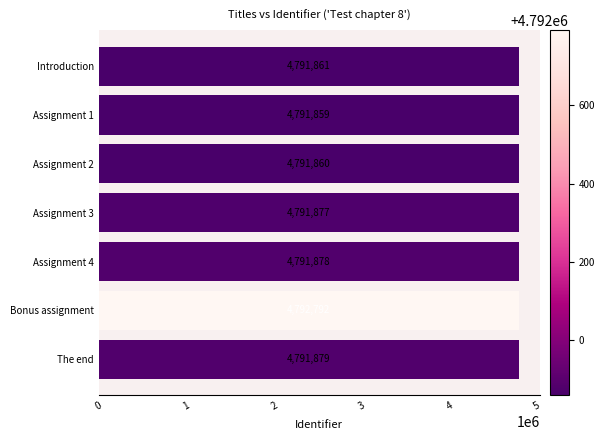

What is the change in value from Assignment 3 to The end?

+2